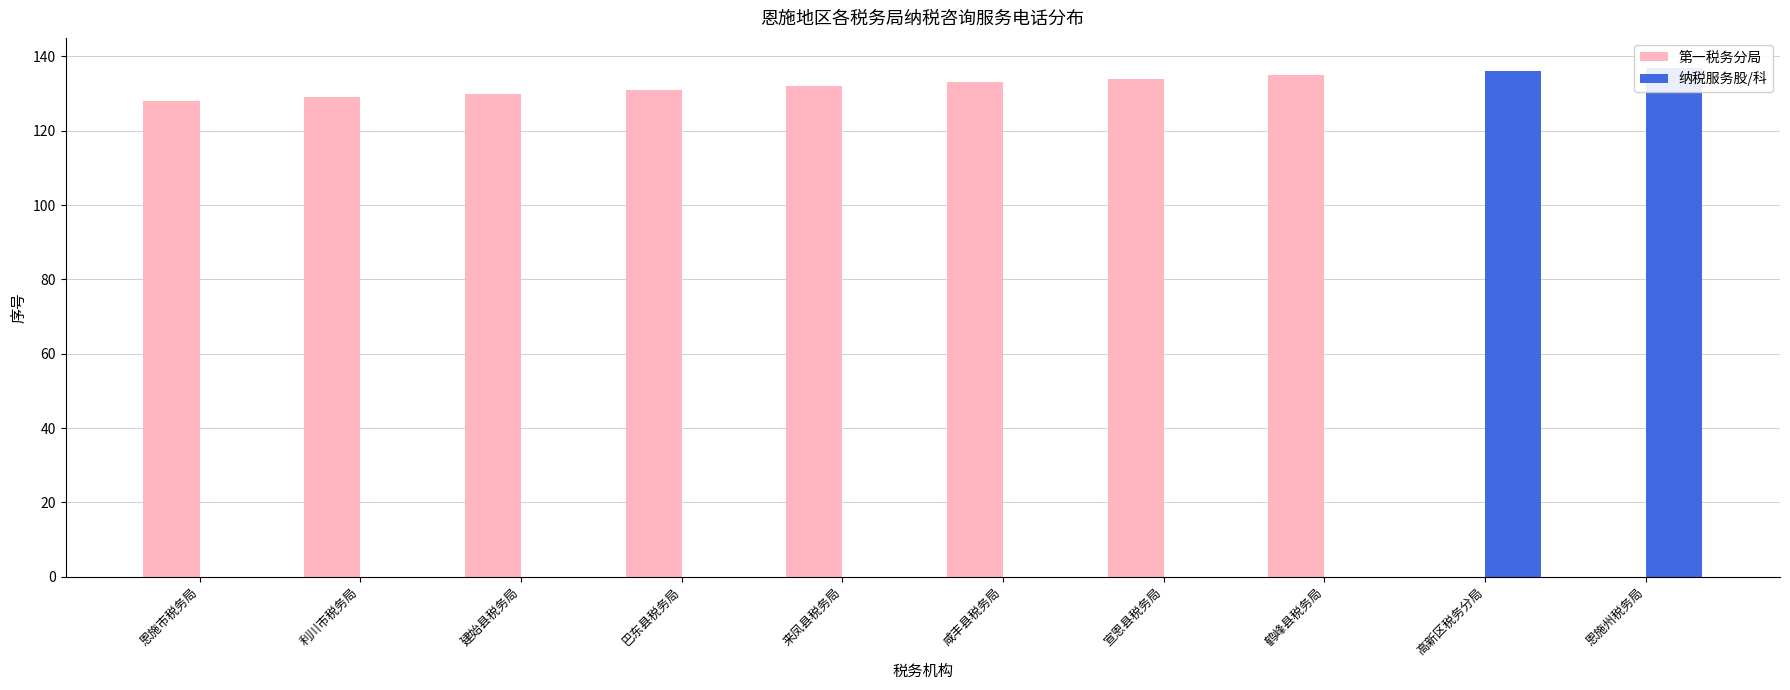

How many categories are shown in the chart?

10